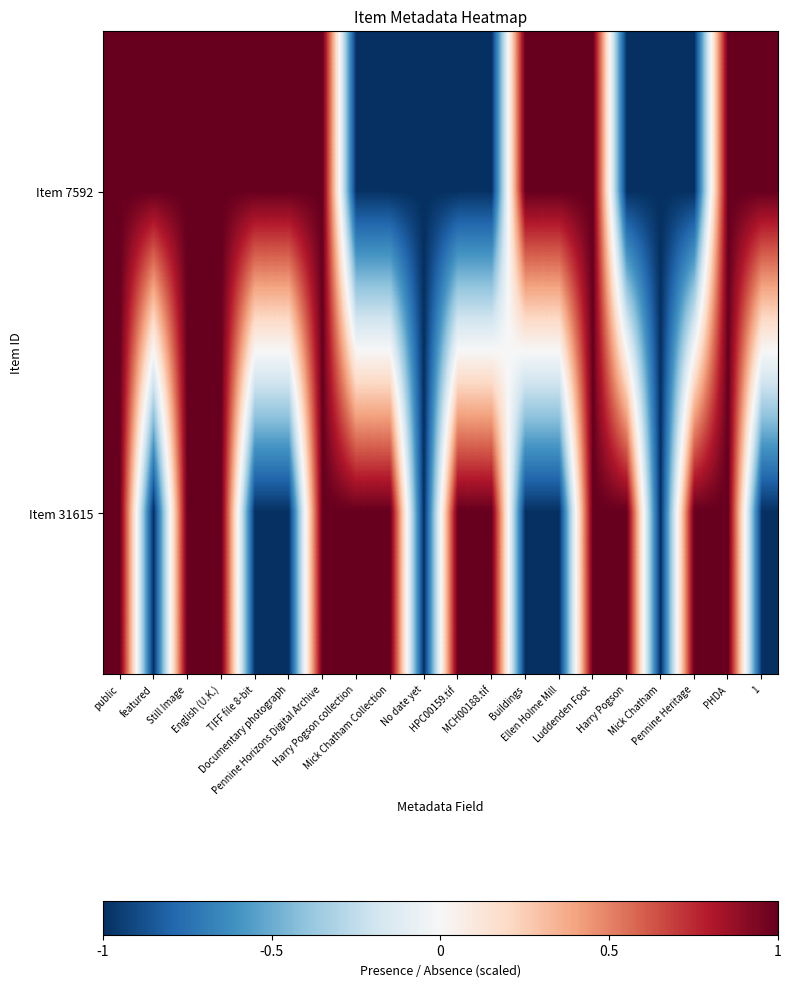

At which category does the chart reach its peak across all series?

public